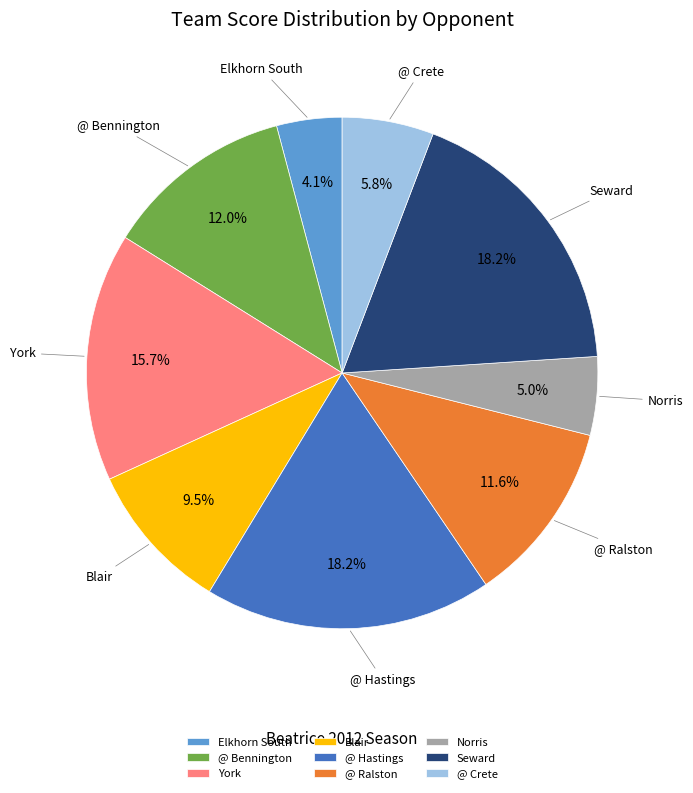

To the nearest percent, what is the difference between the largest and smallest slice percentages?

14%